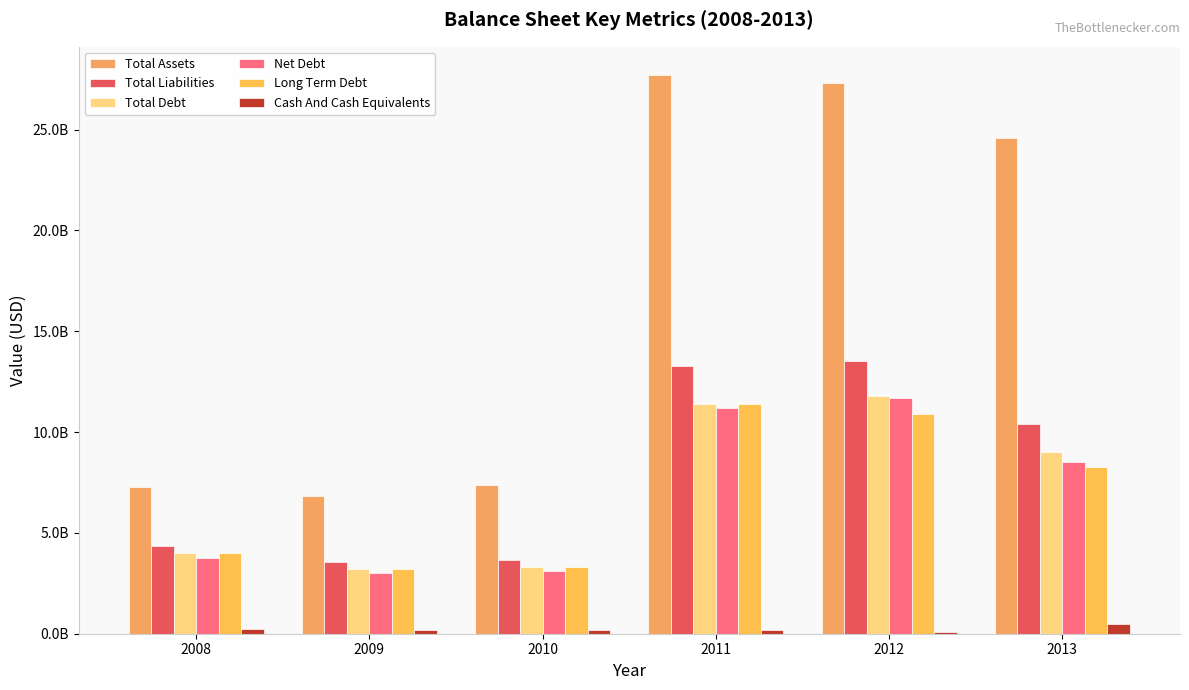

Between 2008 and 2013, which series saw the biggest shift?

Total Assets